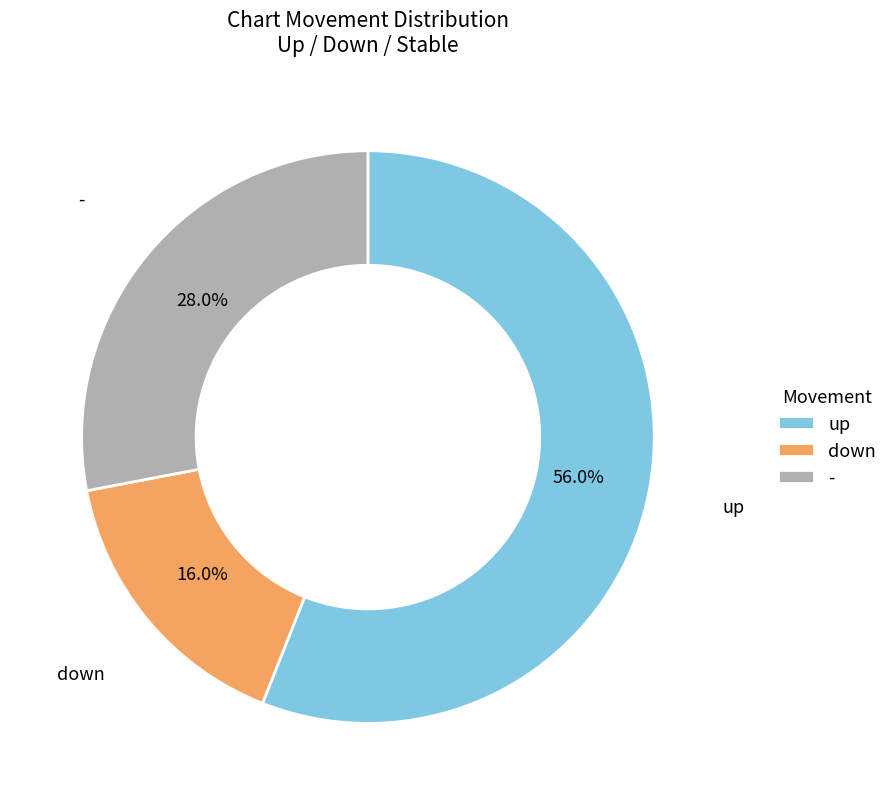

Rank the categories by value from lowest to highest.

down, -, up